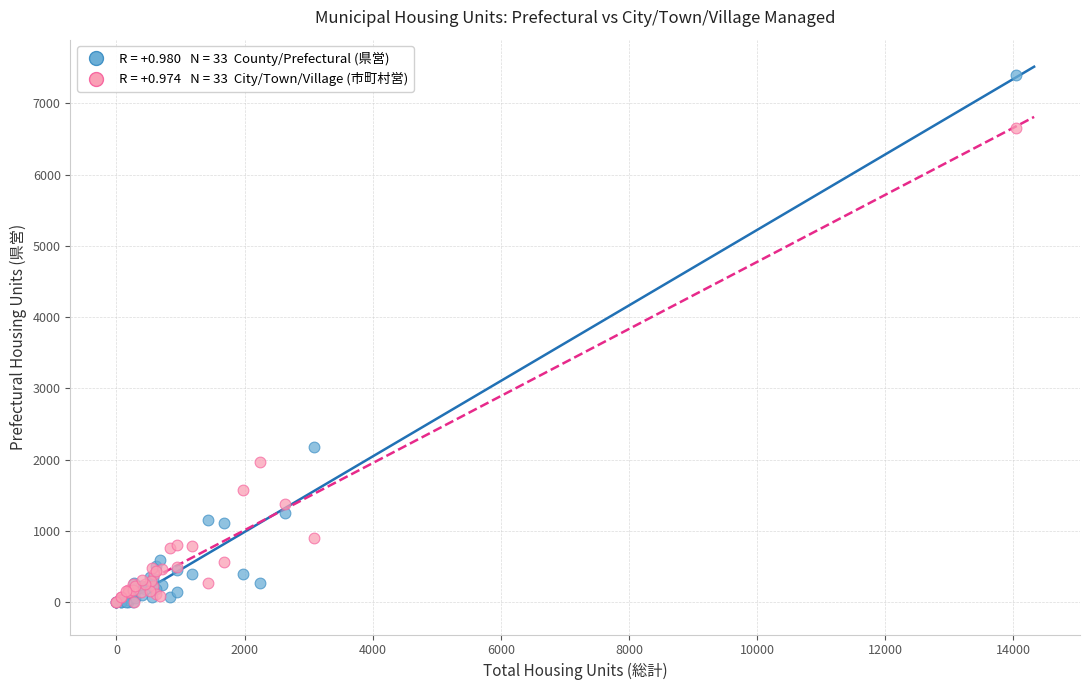

Across all series, what Y value is closest to 3697?

2180